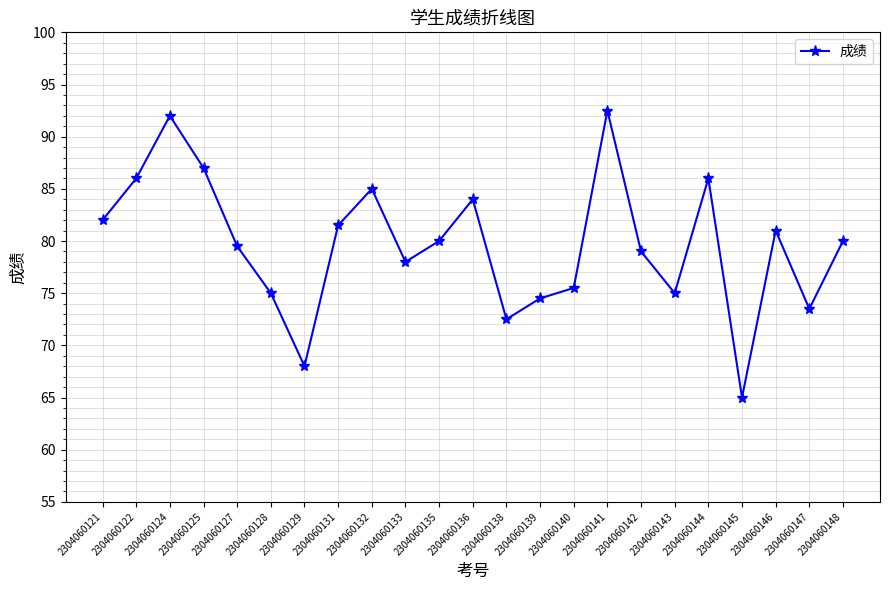

Reading right to left, list all the values displayed in this chart.

2304060148=80.0	2304060147=73.5	2304060146=81.0	2304060145=65.0	2304060144=86.0	2304060143=75.0	2304060142=79.0	2304060141=92.5	2304060140=75.5	2304060139=74.5	2304060138=72.5	2304060136=84.0	2304060135=80.0	2304060133=78.0	2304060132=85.0	2304060131=81.5	2304060129=68.0	2304060128=75.0	2304060127=79.5	2304060125=87.0	2304060124=92.0	2304060122=86.0	2304060121=82.0